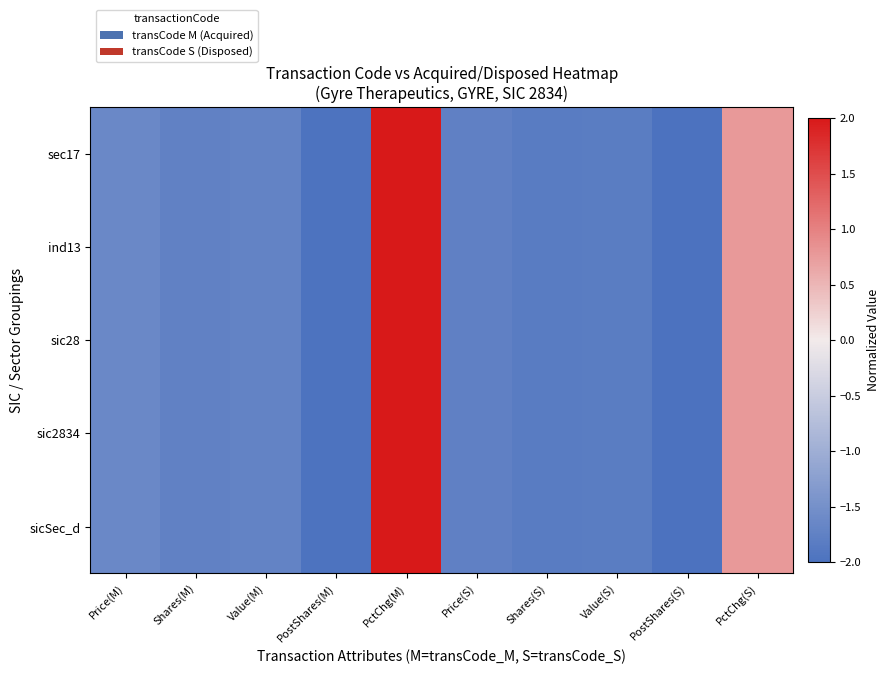

Reading right to left, list all the values displayed in this chart.

sec17: PctChg(S)=0.8	PostShares(S)=-2.0	Value(S)=-1.8	Shares(S)=-1.8	Price(S)=-1.8	PctChg(M)=2.0	PostShares(M)=-2.0	Value(M)=-1.7	Shares(M)=-1.7	Price(M)=-1.6
ind13: PctChg(S)=0.8	PostShares(S)=-2.0	Value(S)=-1.8	Shares(S)=-1.8	Price(S)=-1.8	PctChg(M)=2.0	PostShares(M)=-2.0	Value(M)=-1.7	Shares(M)=-1.7	Price(M)=-1.6
sic28: PctChg(S)=0.8	PostShares(S)=-2.0	Value(S)=-1.8	Shares(S)=-1.8	Price(S)=-1.8	PctChg(M)=2.0	PostShares(M)=-2.0	Value(M)=-1.7	Shares(M)=-1.7	Price(M)=-1.6
sic2834: PctChg(S)=0.8	PostShares(S)=-2.0	Value(S)=-1.8	Shares(S)=-1.8	Price(S)=-1.8	PctChg(M)=2.0	PostShares(M)=-2.0	Value(M)=-1.7	Shares(M)=-1.7	Price(M)=-1.6
sicSec_d: PctChg(S)=0.8	PostShares(S)=-2.0	Value(S)=-1.8	Shares(S)=-1.8	Price(S)=-1.8	PctChg(M)=2.0	PostShares(M)=-2.0	Value(M)=-1.7	Shares(M)=-1.7	Price(M)=-1.6